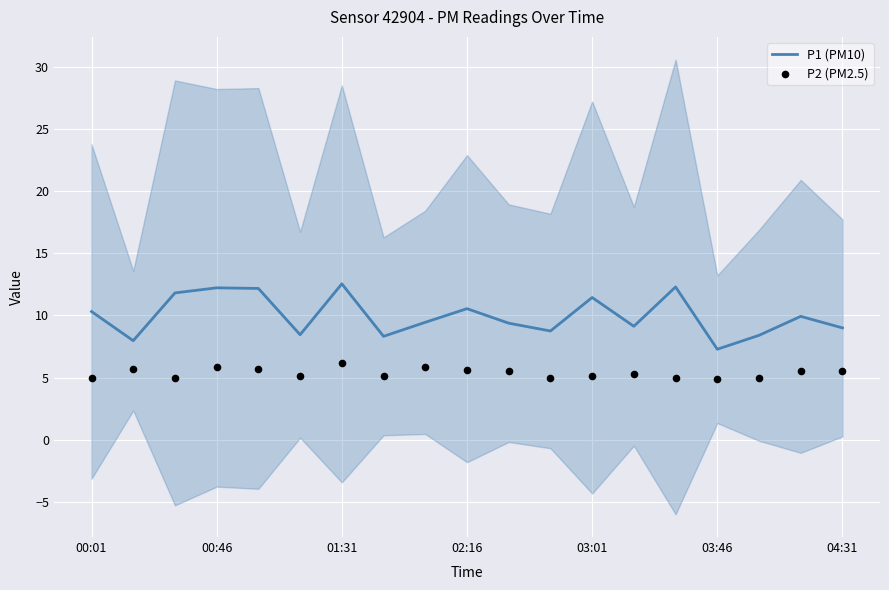

True or false: P1 (PM10) has a value of 12.2 at 00:46.

True